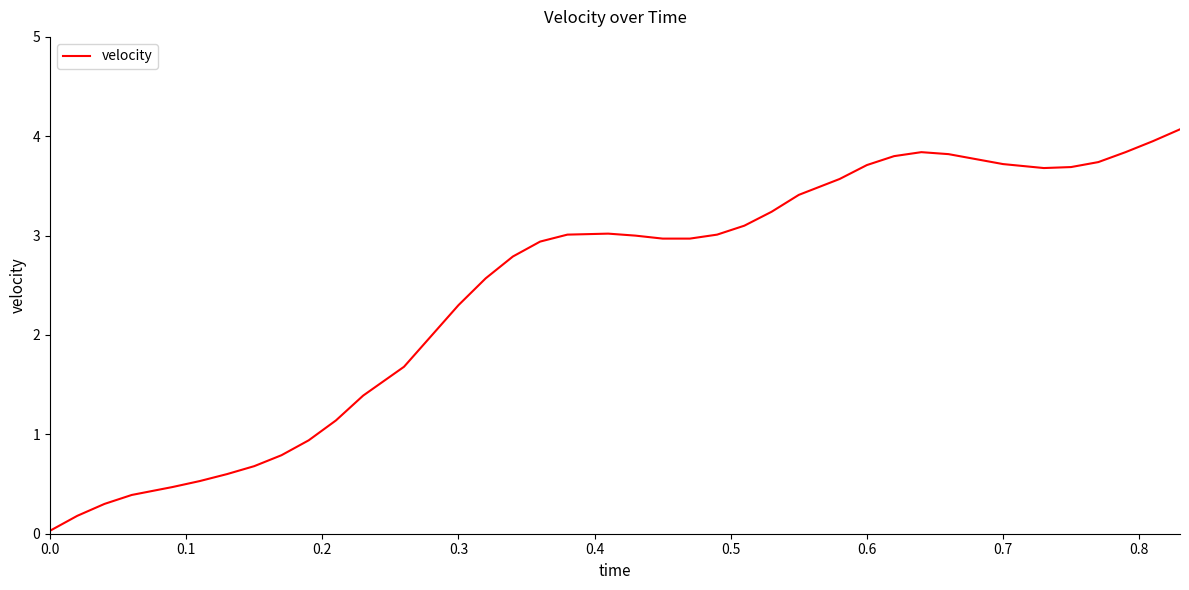

What is the maximum value shown in the chart?

4.1